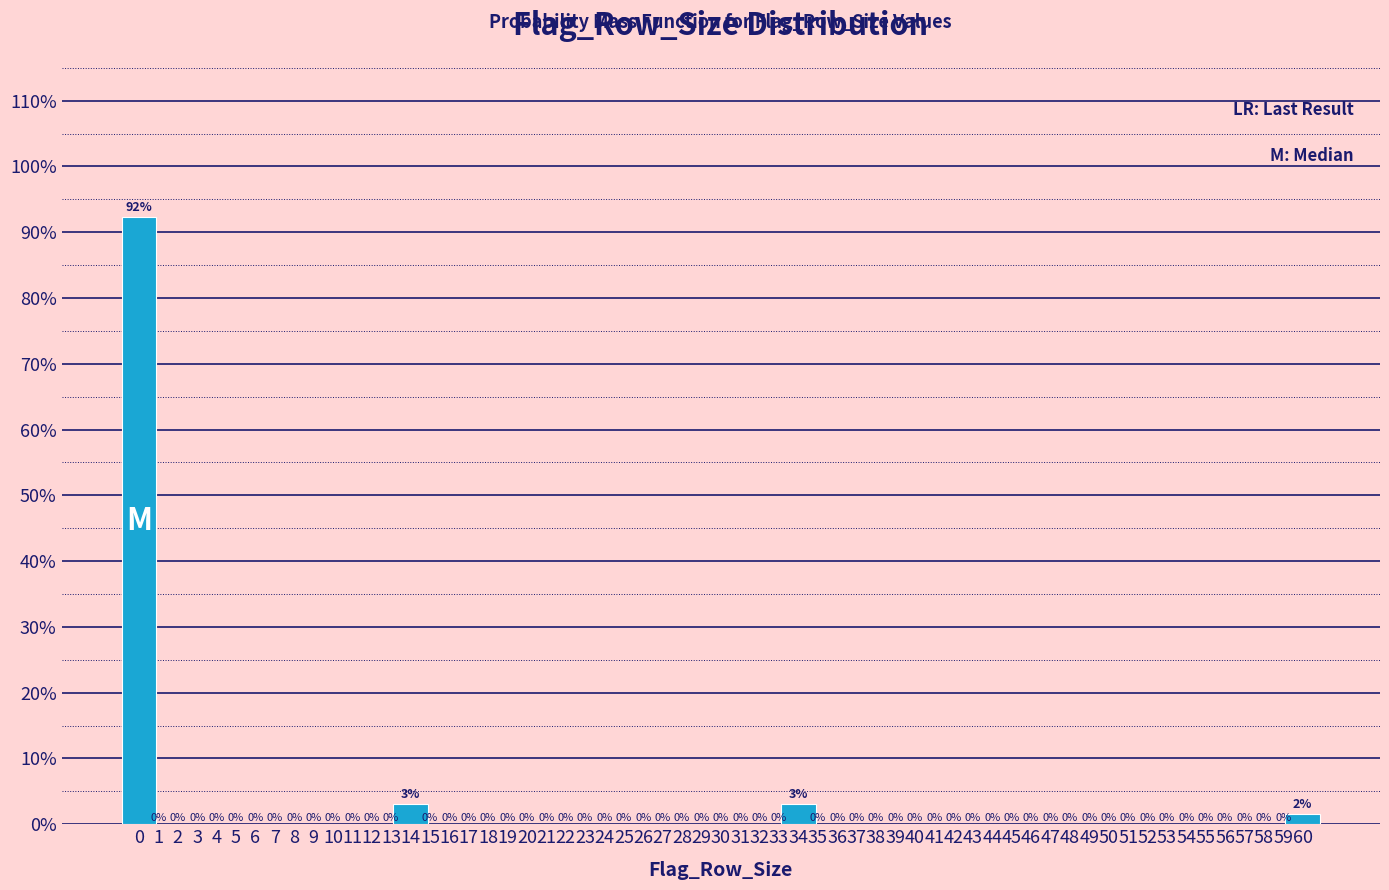

How many bars are there in total?

4